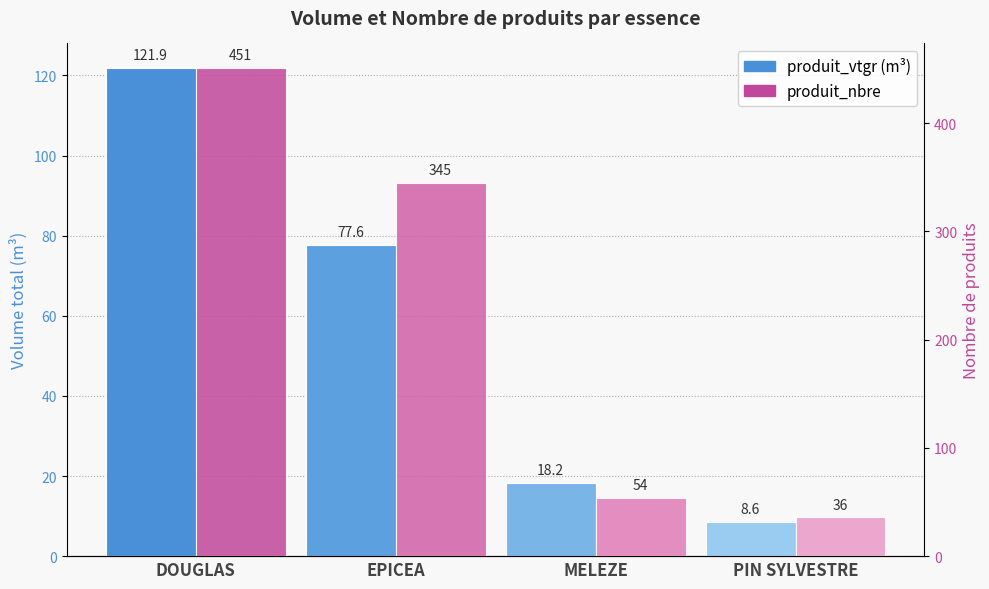

Where is produit_nbre nearest to the value 243?

EPICEA